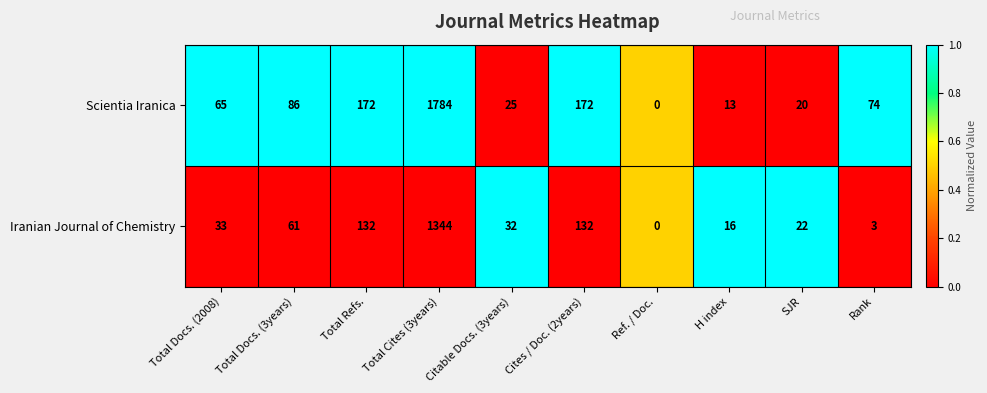

The value of Scientia Iranica at Total Docs. (2008) is 65. True or false?

True